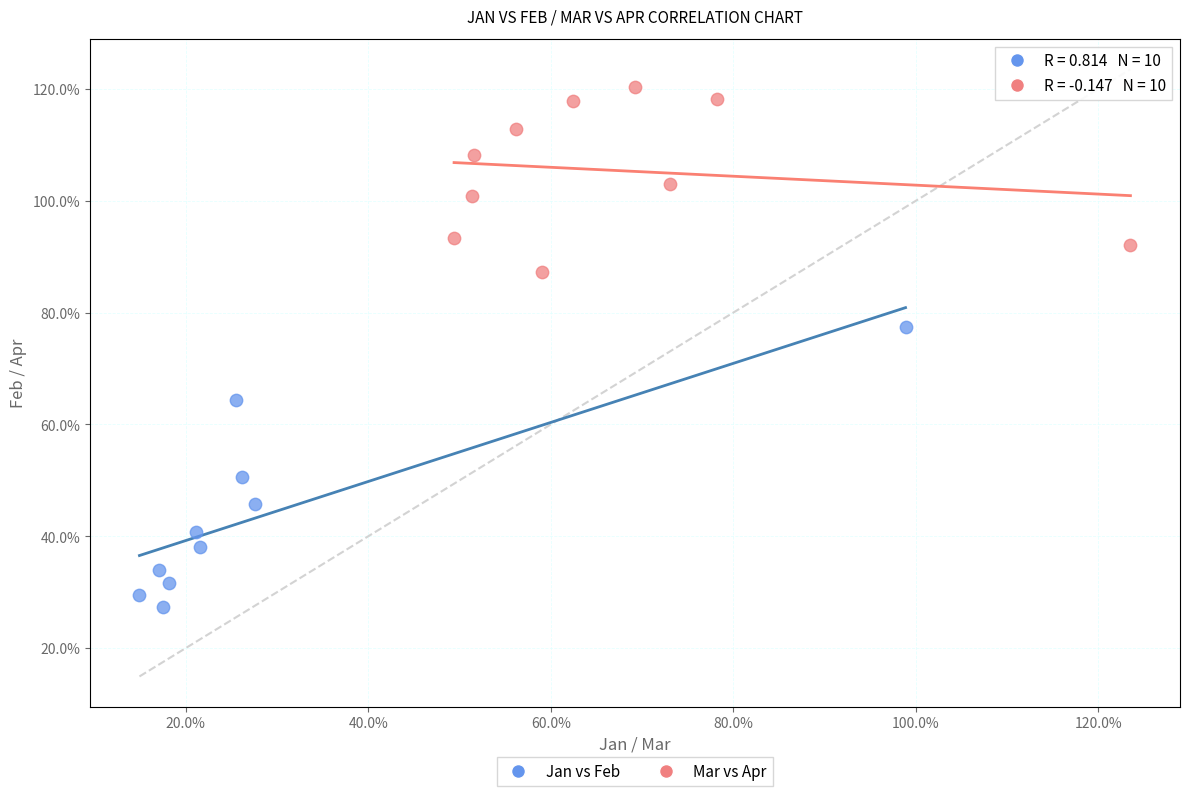

What are all the series names shown in the legend?

Jan vs Feb, Mar vs Apr